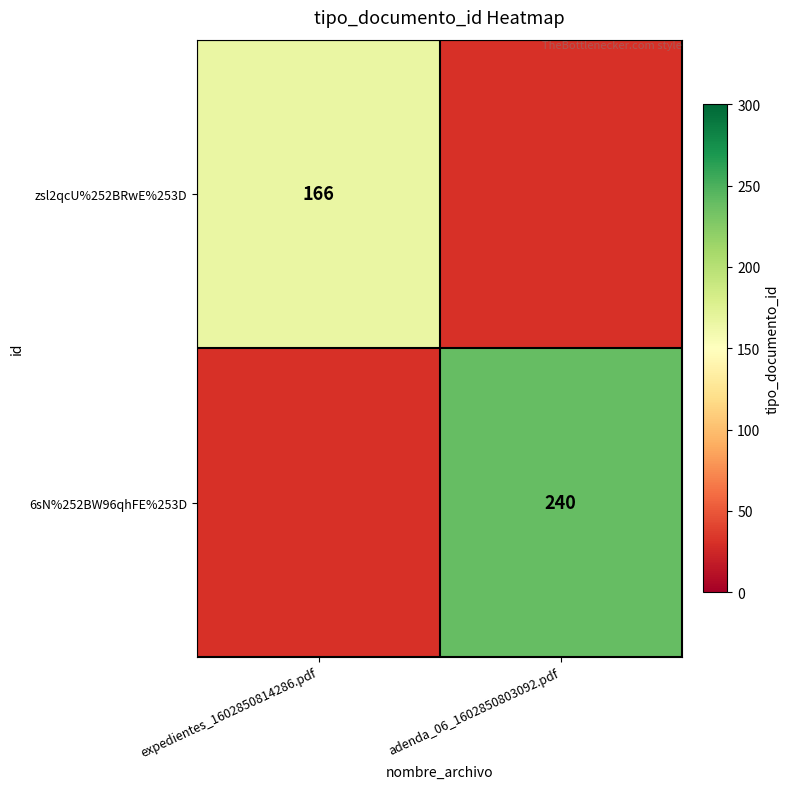

Which has a higher value, adenda_06_1602850803092.pdf or expedientes_1602850814286.pdf?

expedientes_1602850814286.pdf